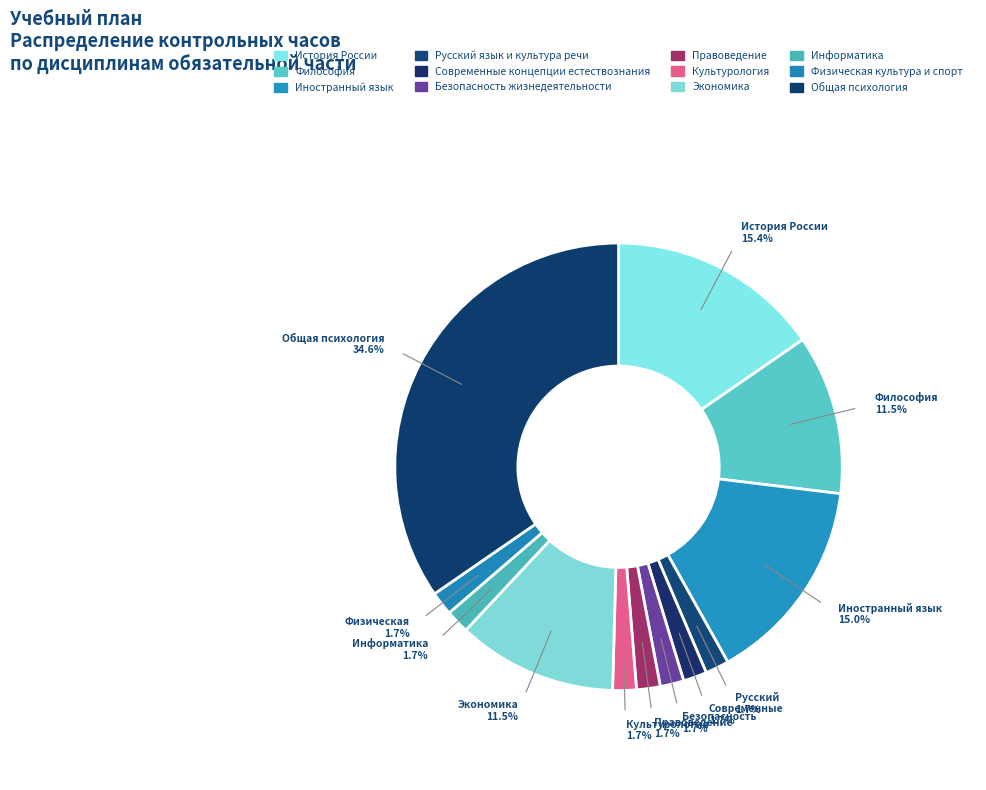

Count the number of slices in the pie.

12